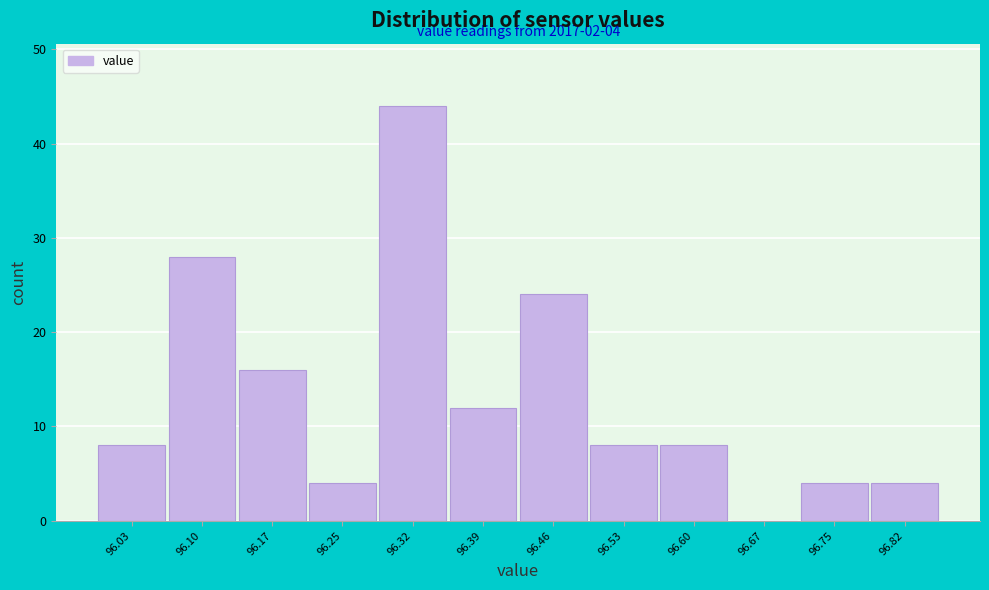

Reading left to right, transcribe all the data shown in this chart.

96.03=8	96.10=28	96.17=16	96.25=4	96.32=44	96.39=12	96.46=24	96.53=8	96.60=8	96.67=0	96.75=4	96.82=4